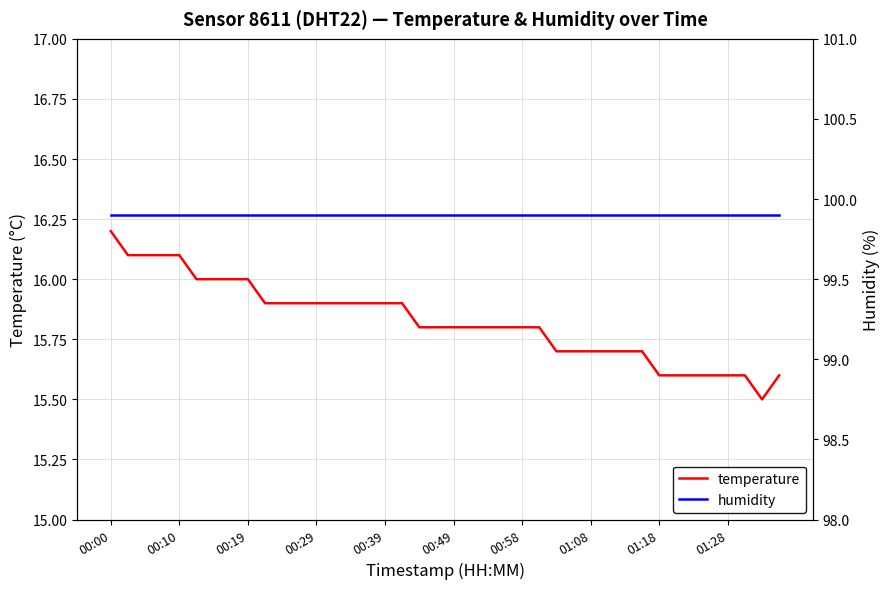

Is this an area chart (filled region under the line)?

No